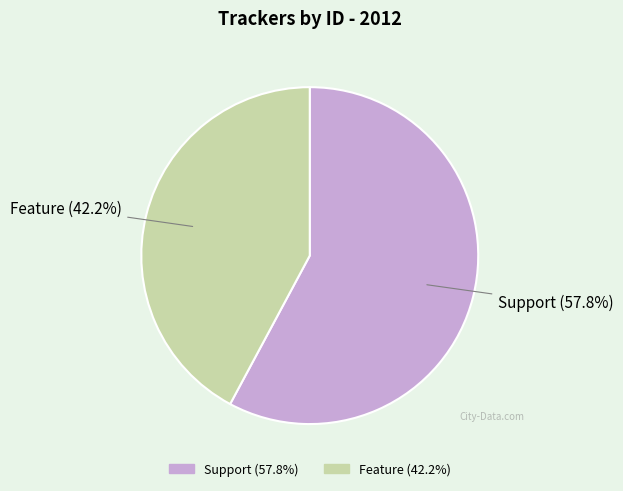

Which category has the biggest portion of the pie?

Support